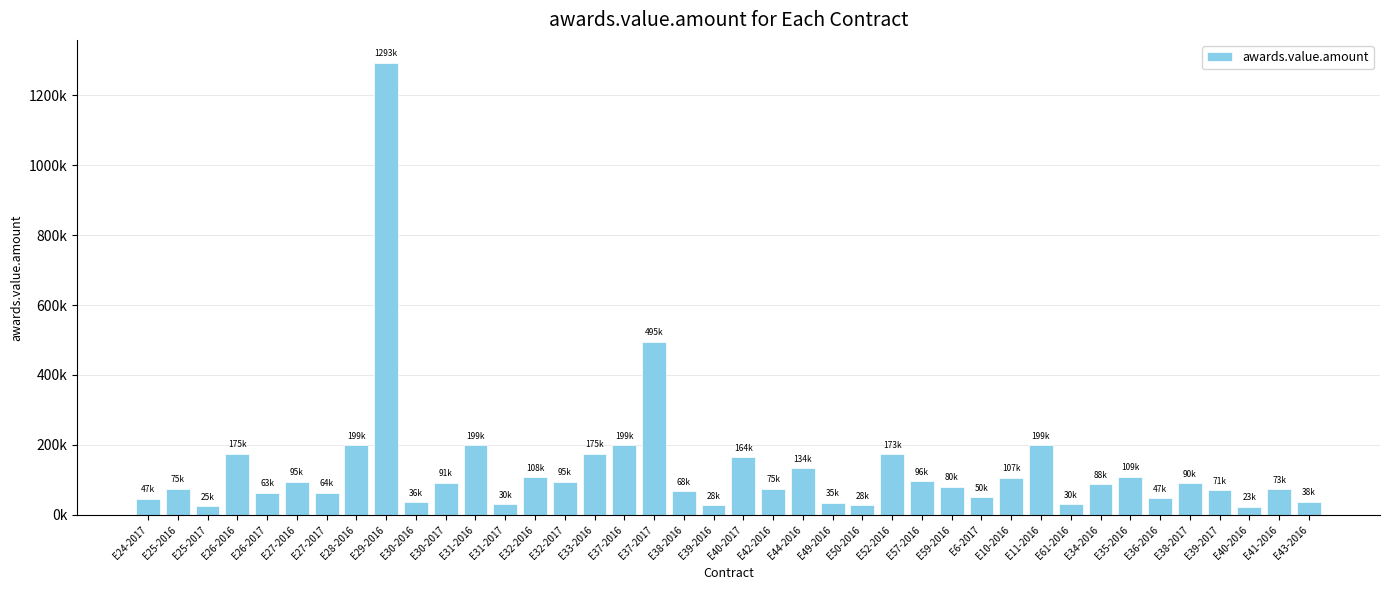

What is the label of the 28th bar from the left?

E59-2016